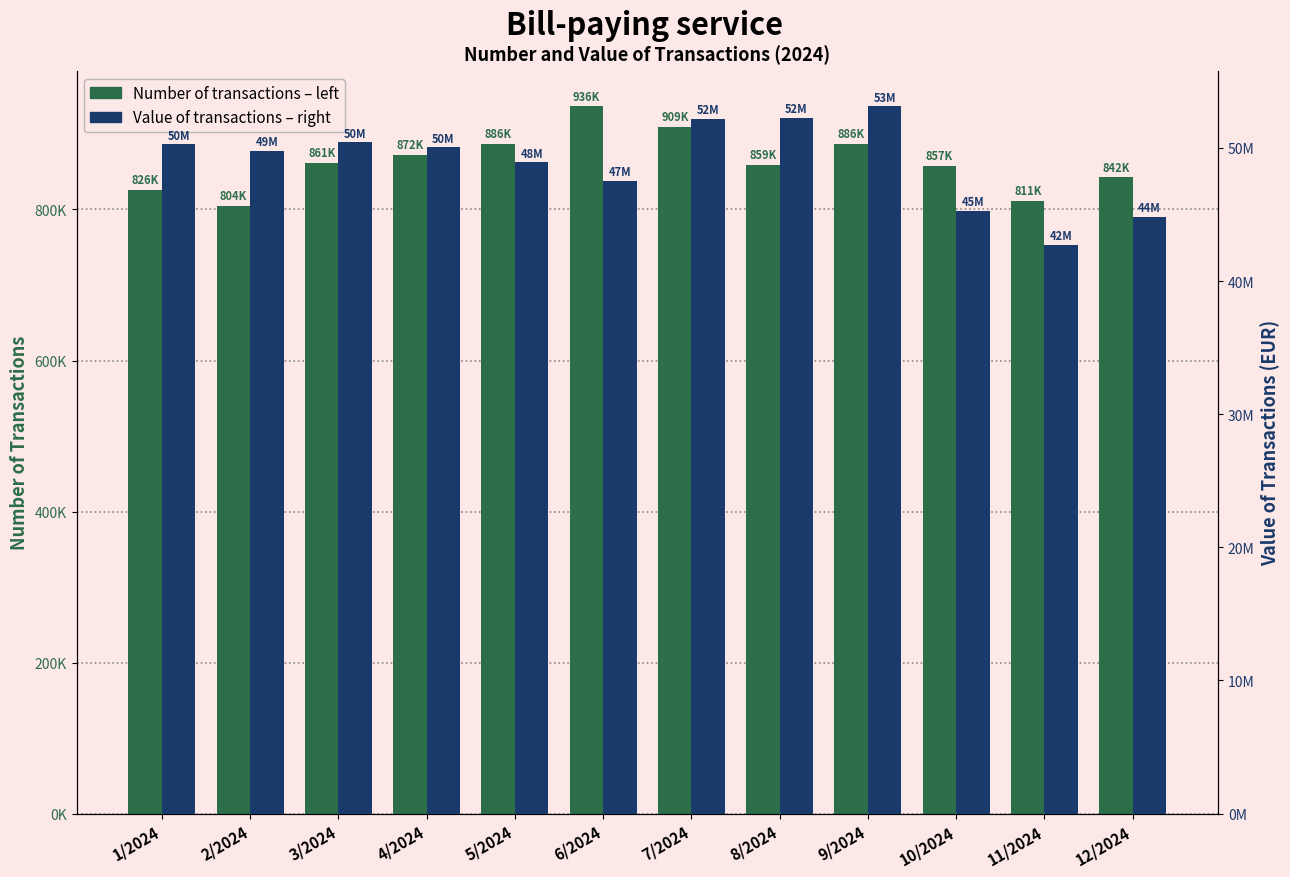

What value does the Number of transactions series have at 7/2024, to the nearest 10?

909120